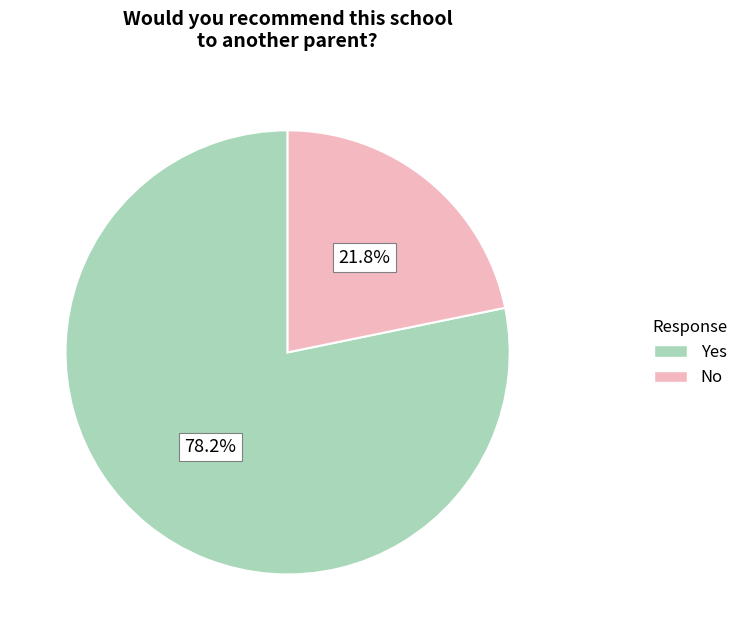

How many segments does this pie chart have?

2